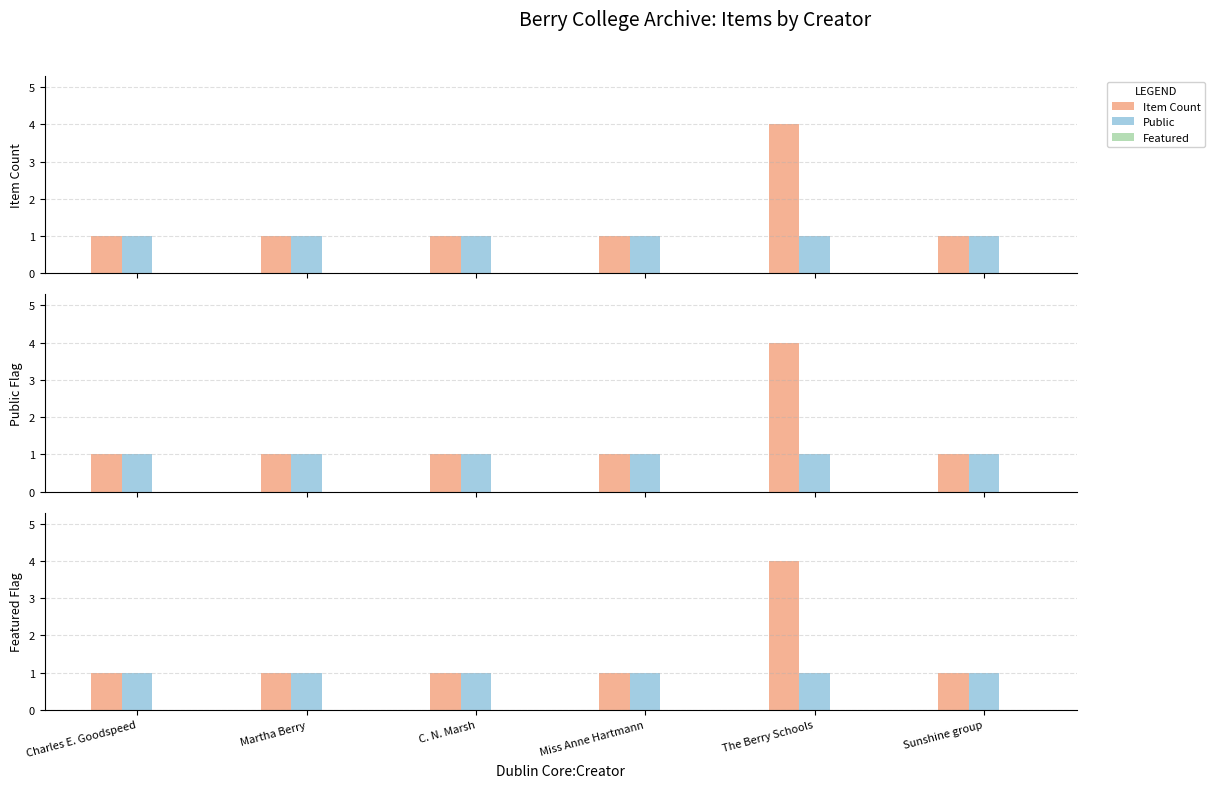

How many data points in Item Count are above 1?

1